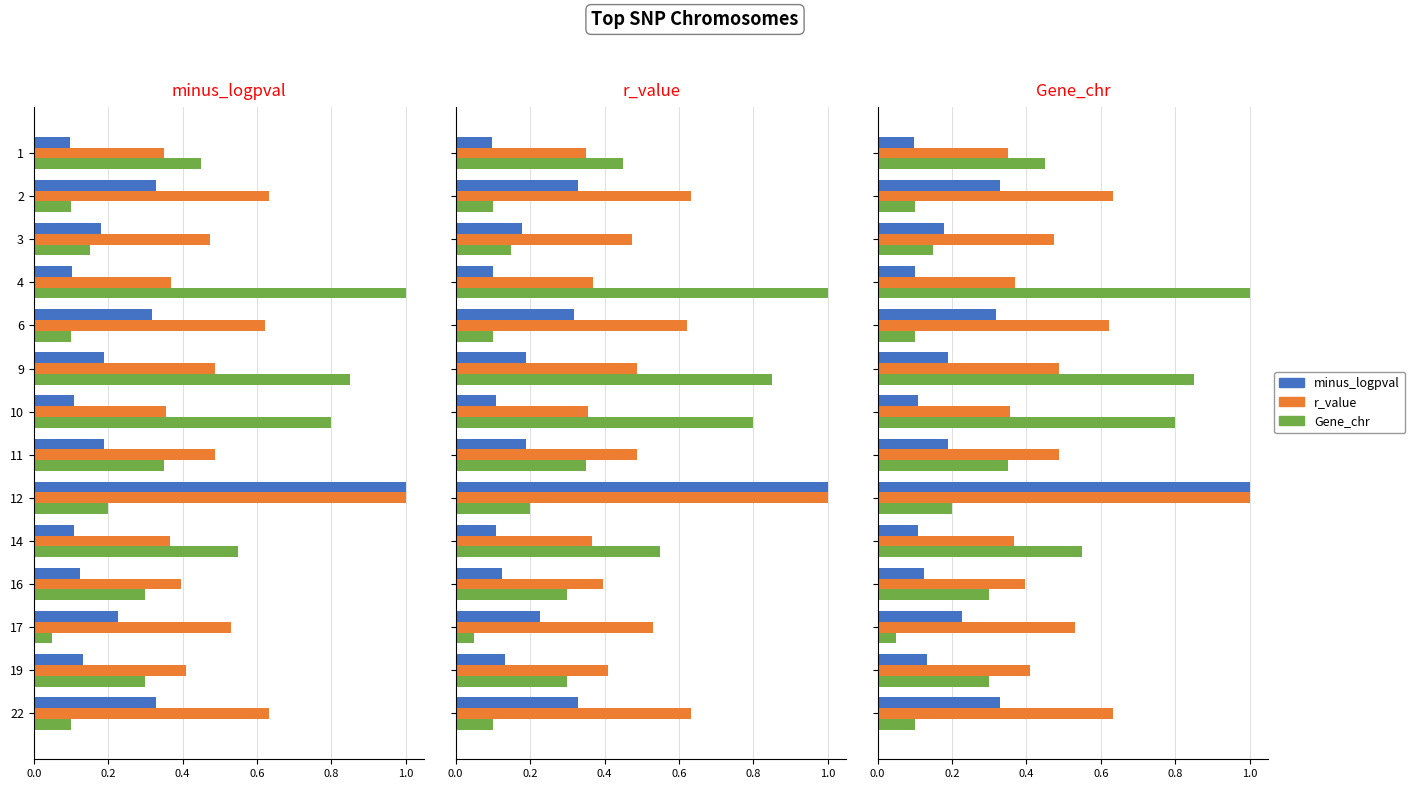

What is the total value across all series at 9?

1.5